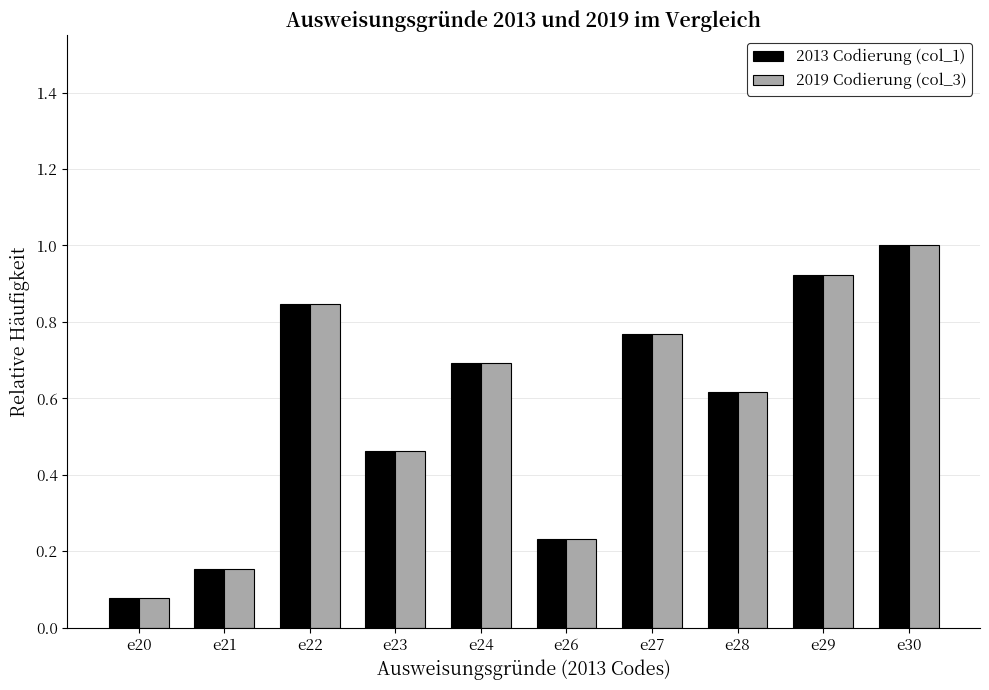

Where is 2019 Codierung (col_3) nearest to the value 0?

e20